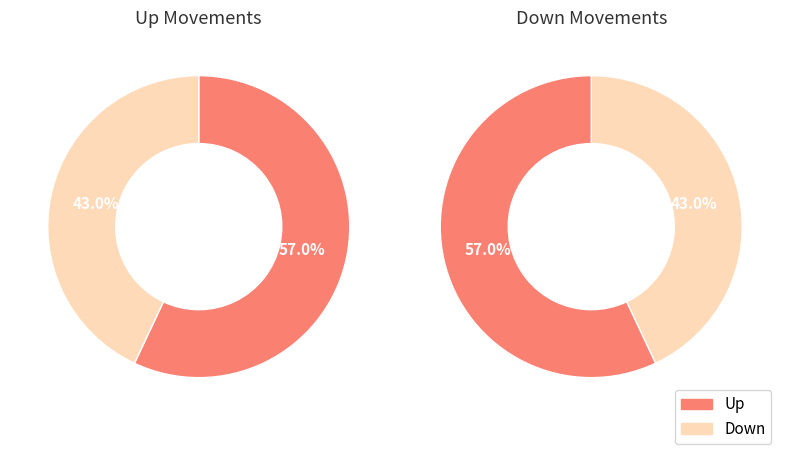

What is the smallest slice in the pie chart?

down